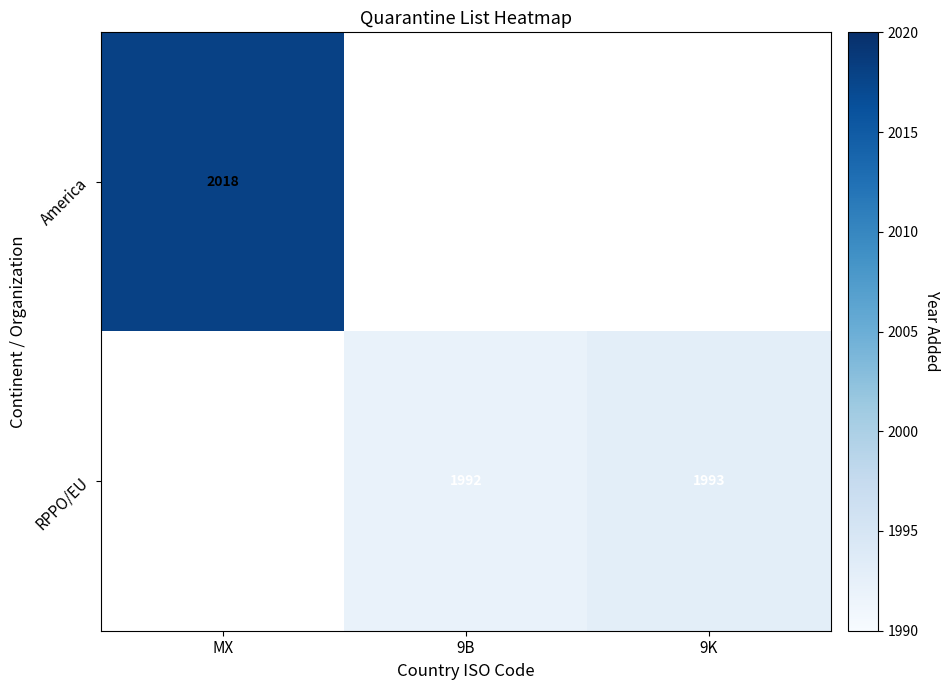

True or false: RPPO/EU has a value of 1992 at 9B.

True